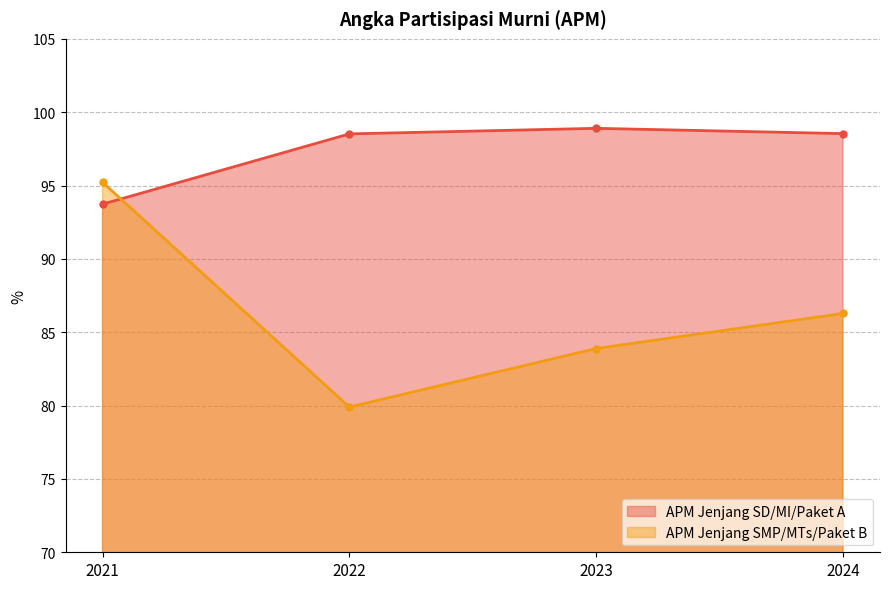

What is the difference between the second highest and minimum values in the APM Jenjang SMP/MTs/Paket B series?

6.4